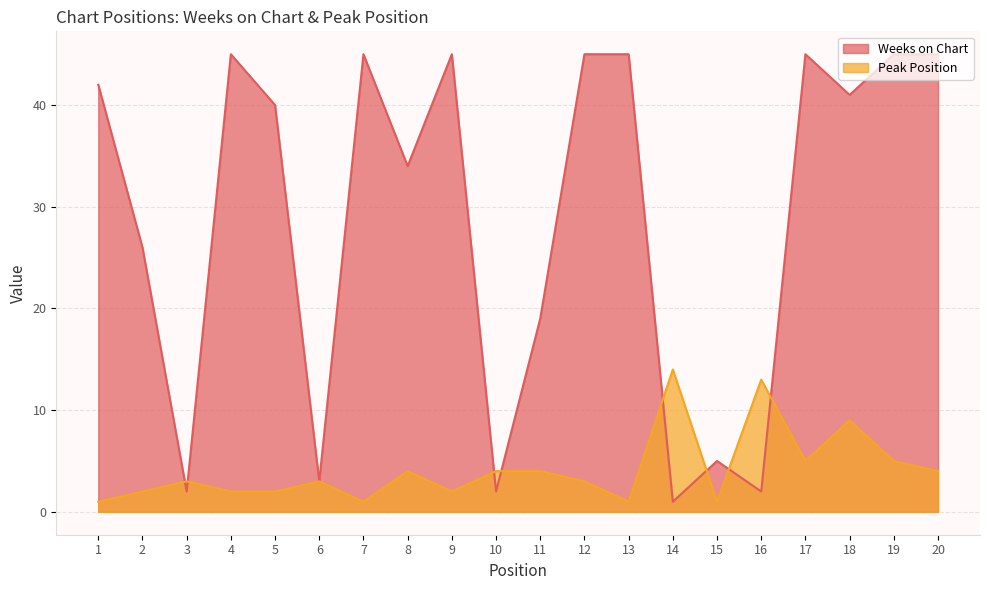

At which category is the sum across all series the highest?

17